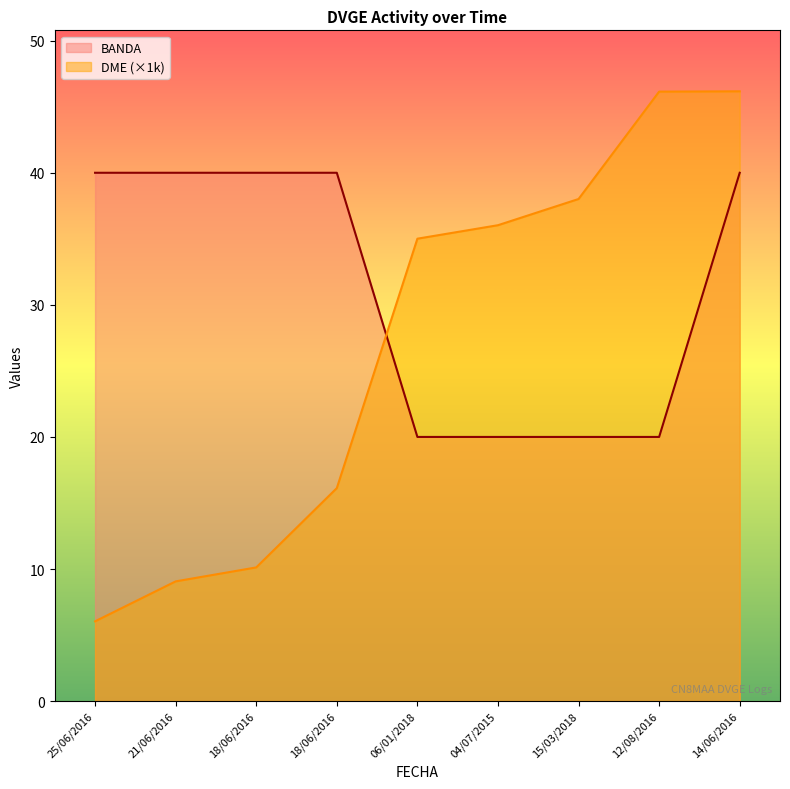

True or false: BANDA and DME cross at least once.

True